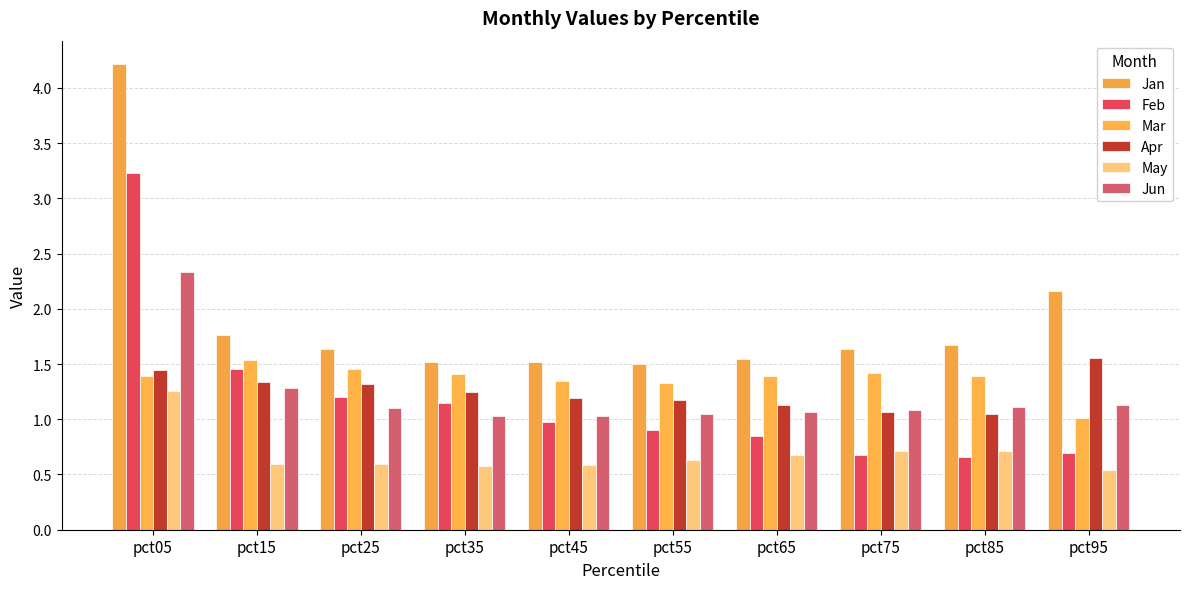

What is the maximum value for May?

1.3